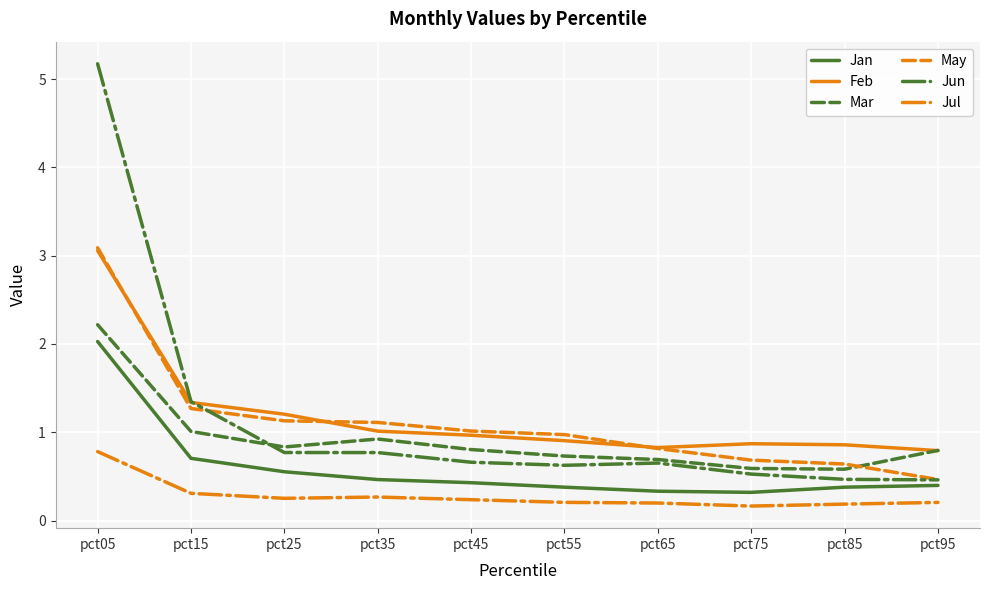

What is the highest value of the Jul series?

0.8